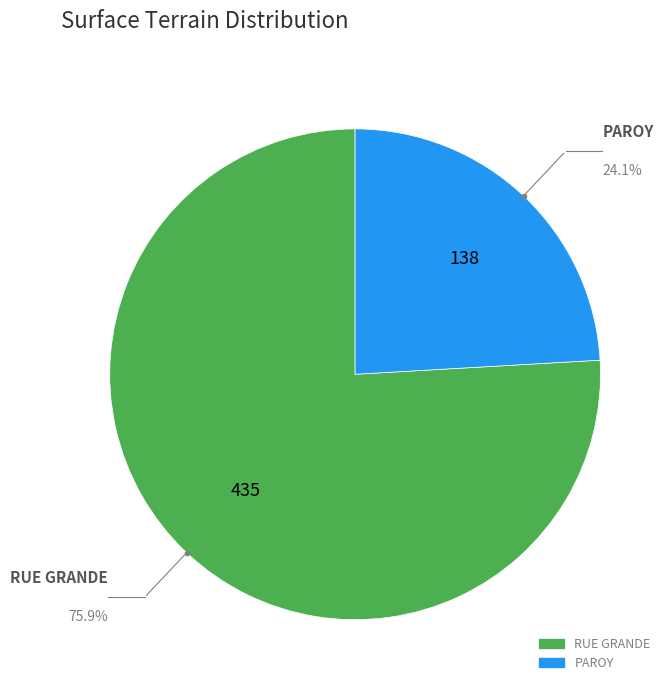

Count the number of slices in the pie.

2